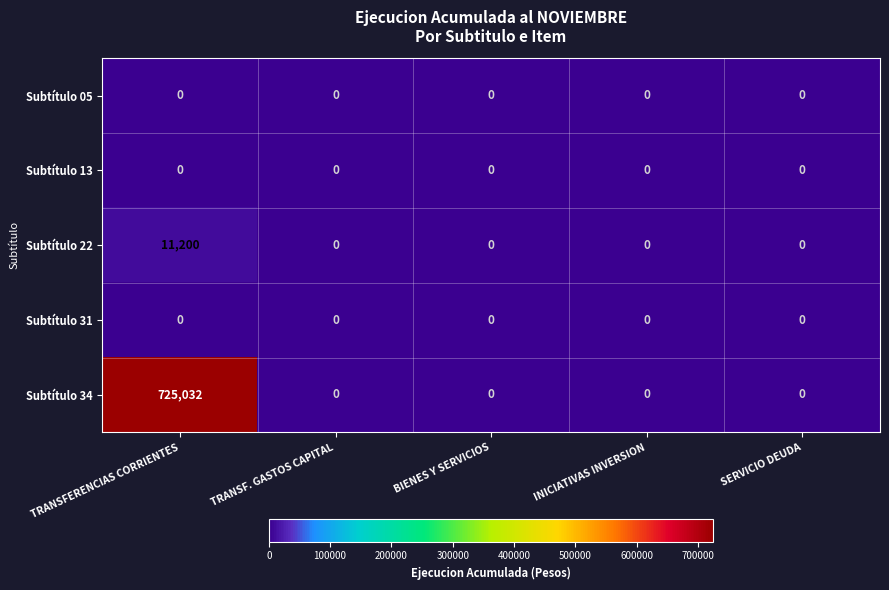

Reading left to right, transcribe all the data shown in this chart.

Subtítulo 05: 0	0	0	0	0
Subtítulo 13: 0	0	0	0	0
Subtítulo 22: 11200	0	0	0	0
Subtítulo 31: 0	0	0	0	0
Subtítulo 34: 725032	0	0	0	0